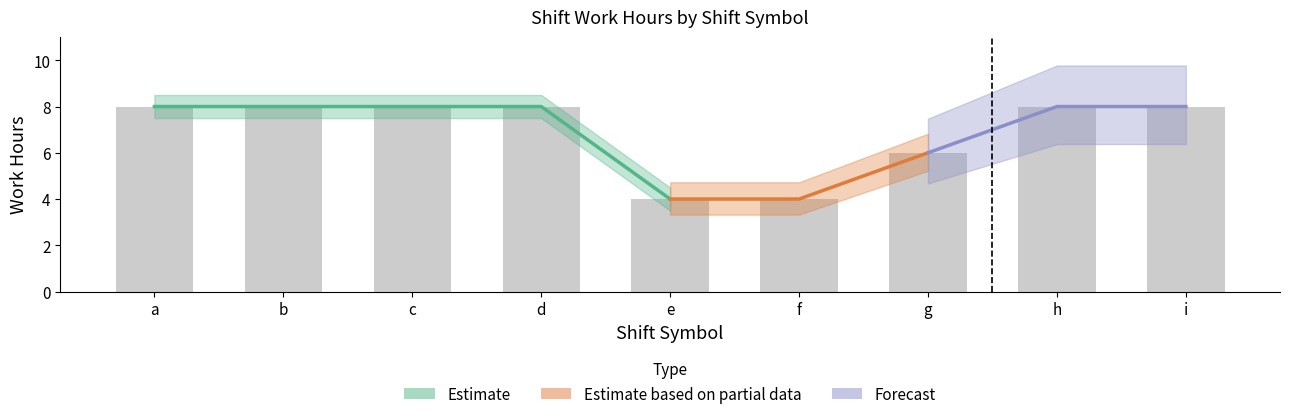

List the labels in order of work_hours value, smallest first.

e, f, g, a, c, b, d, h, i